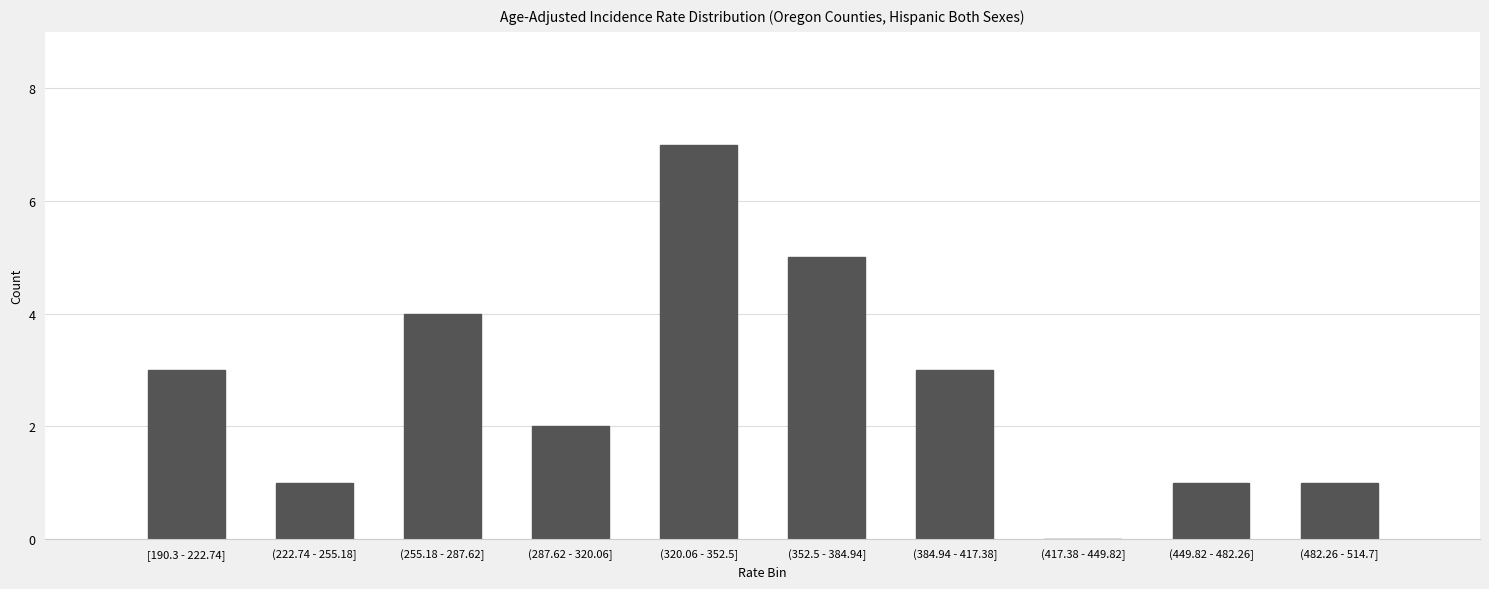

Reading left to right, transcribe all the data shown in this chart.

[190.3 - 222.74]=3	(222.74 - 255.18]=1	(255.18 - 287.62]=4	(287.62 - 320.06]=2	(320.06 - 352.5]=7	(352.5 - 384.94]=5	(384.94 - 417.38]=3	(417.38 - 449.82]=0	(449.82 - 482.26]=1	(482.26 - 514.7]=1